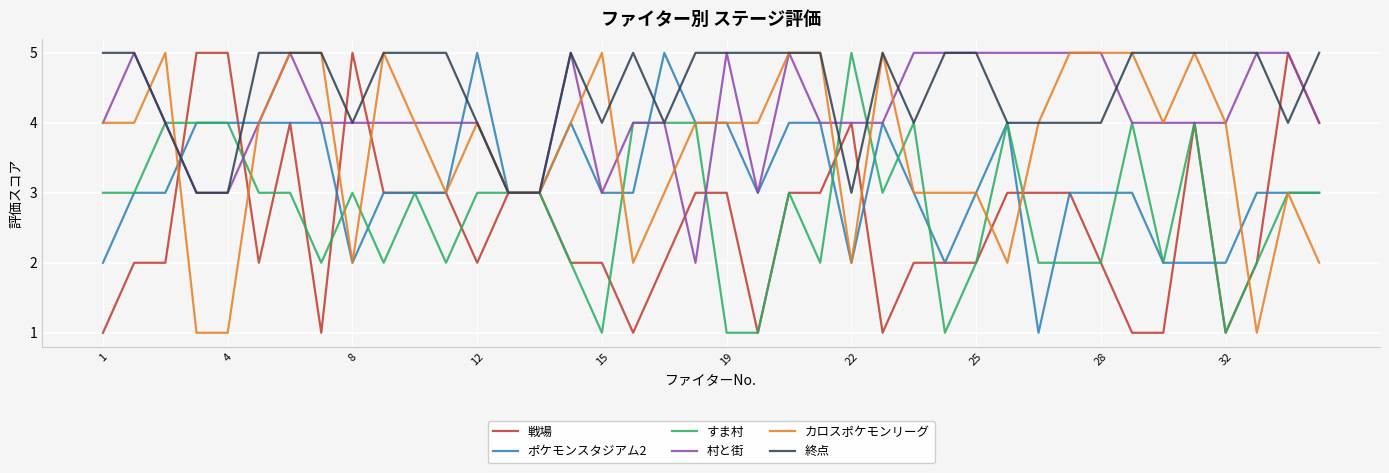

What is the difference between the second highest and minimum values in the カロスポケモンリーグ series?

4